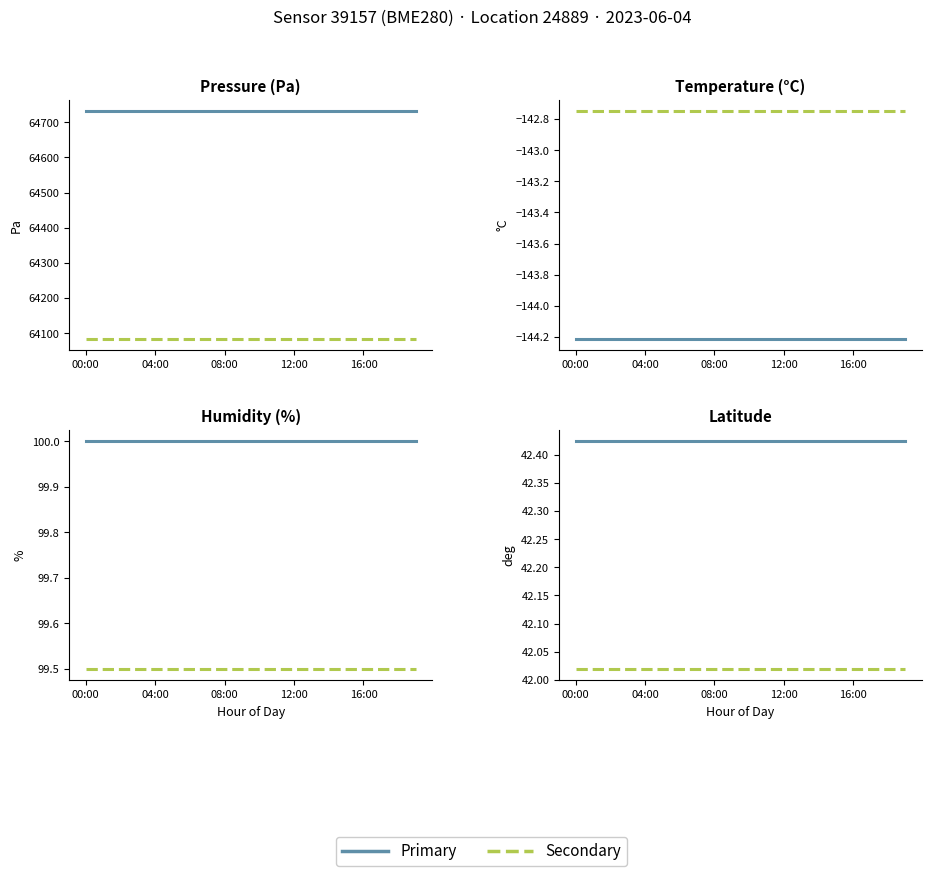

Does the chart have visible grid lines?

No